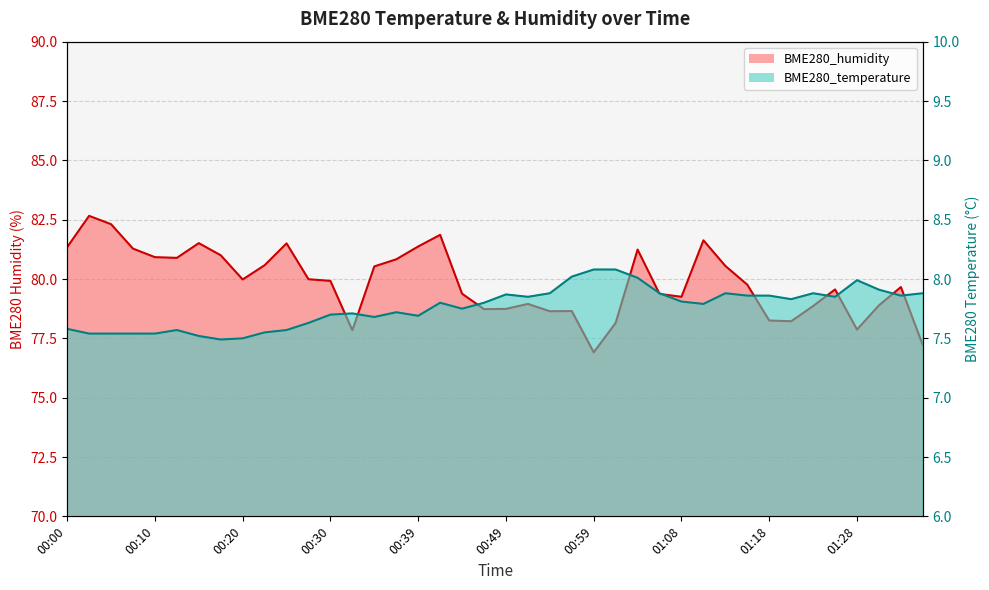

What is the average value of the BME280_temperature series?

7.8